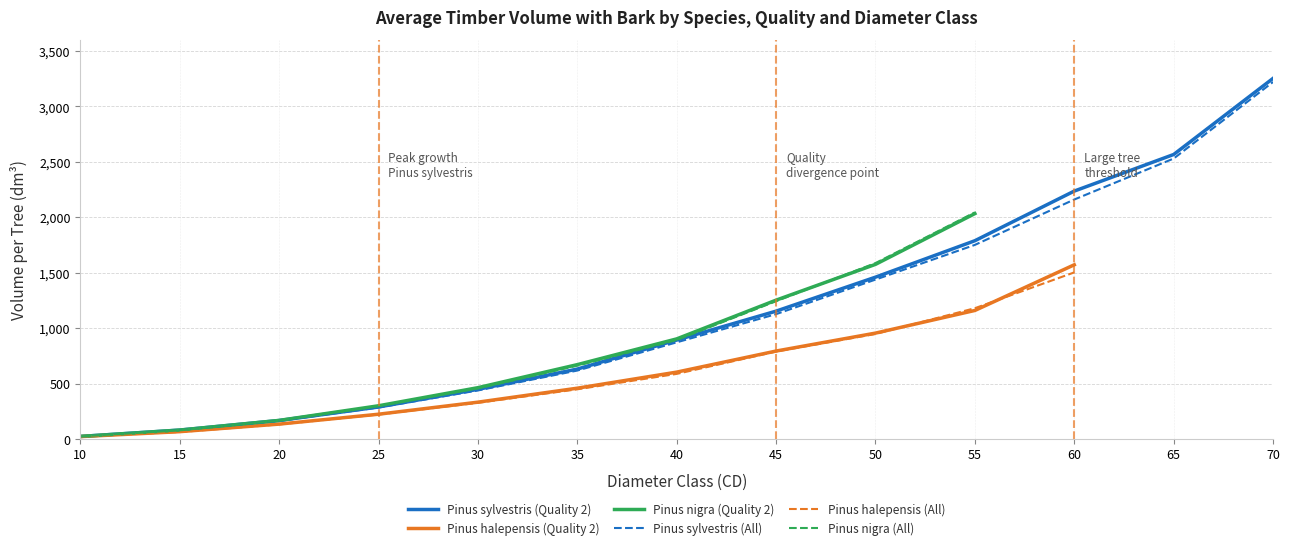

What is the sum of the Pinus halepensis (Quality 2) values at 45 and 25?

1015.9